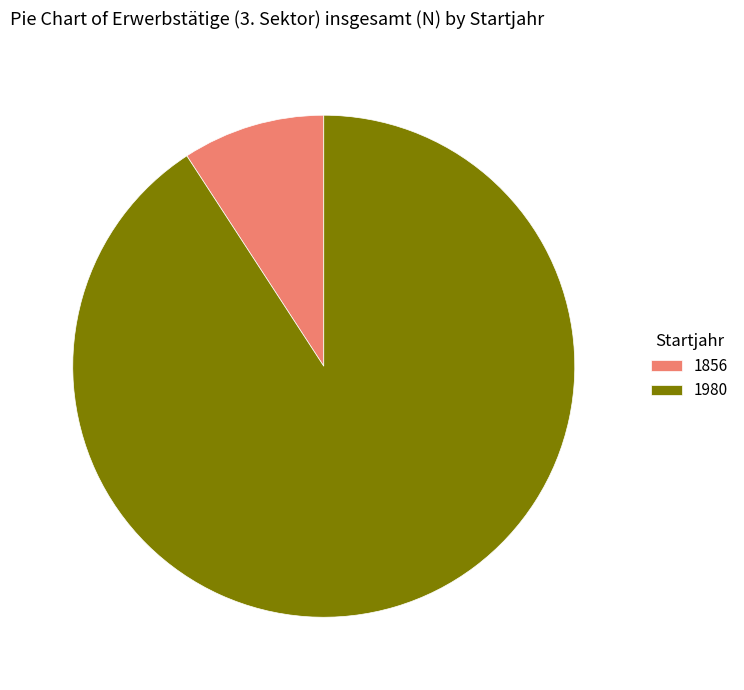

Combined, do 1856 and 1980 account for over 50%?

Yes